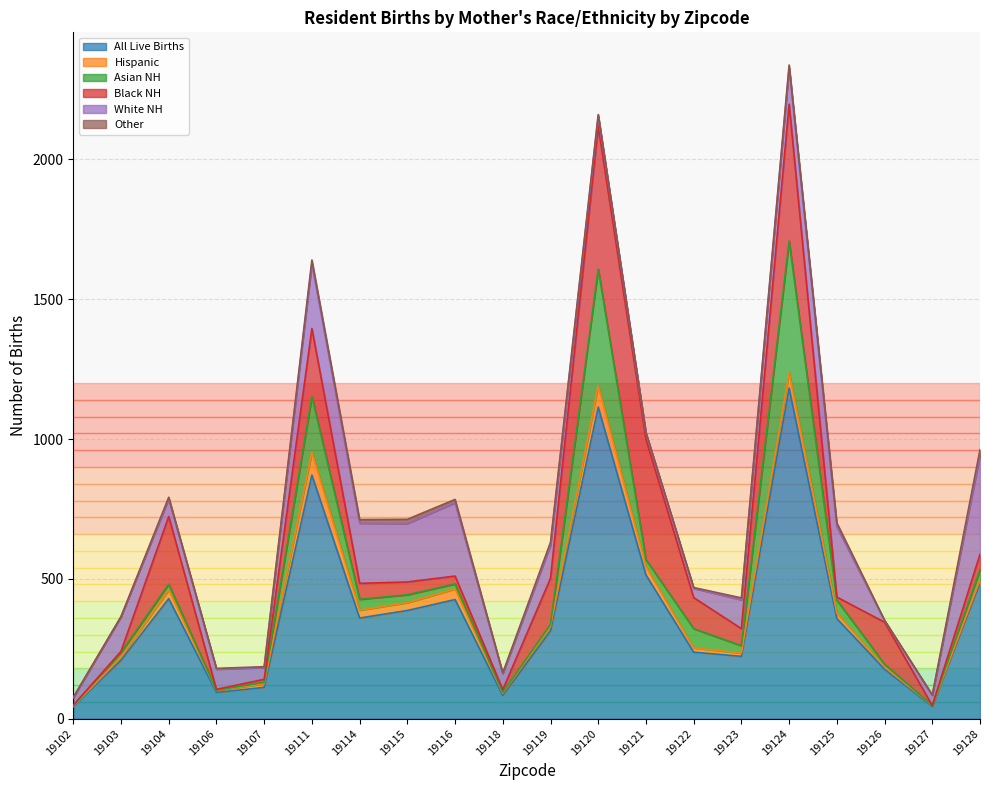

Reading left to right, list all the values displayed in this chart.

All Live Births: 19102=43	19103=209	19104=429	19106=94	19107=112	19111=871	19114=360	19115=387	19116=426	19118=83	19119=314	19120=1114	19121=514	19122=238	19123=223	19124=1182	19125=358	19126=177	19127=44	19128=486
Hispanic: 19102=2	19103=11	19104=32	19106=7	19107=13	19111=82	19114=28	19115=28	19116=38	19118=8	19119=16	19120=77	19121=30	19122=15	19123=12	19124=56	19125=19	19126=8	19127=3	19128=10
Asian NH: 19102=2	19103=17	19104=20	19106=1	19107=5	19111=199	19114=39	19115=28	19116=18	19118=3	19119=7	19120=416	19121=25	19122=69	19123=26	19124=470	19125=47	19126=10	19127=0	19128=37
Black NH: 19102=1	19103=4	19104=242	19106=3	19107=11	19111=243	19114=57	19115=46	19116=28	19118=10	19119=165	19120=511	19121=430	19122=111	19123=61	19124=489	19125=11	19126=150	19127=0	19128=55
White NH: 19102=27	19103=124	19104=63	19106=72	19107=42	19111=232	19114=215	19115=209	19116=262	19118=57	19119=119	19120=37	19121=22	19122=33	19123=103	19124=130	19125=251	19126=6	19127=37	19128=353
Other: 19102=2	19103=0	19104=6	19106=3	19107=3	19111=13	19114=13	19115=15	19116=12	19118=3	19119=10	19120=5	19121=2	19122=3	19123=7	19124=10	19125=14	19126=1	19127=1	19128=21